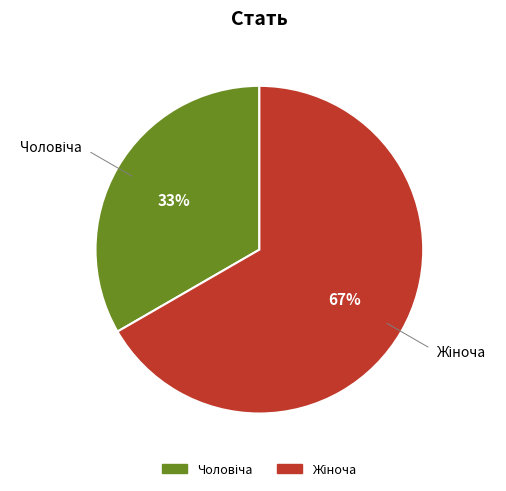

To the nearest percent, what is the average slice percentage?

50%